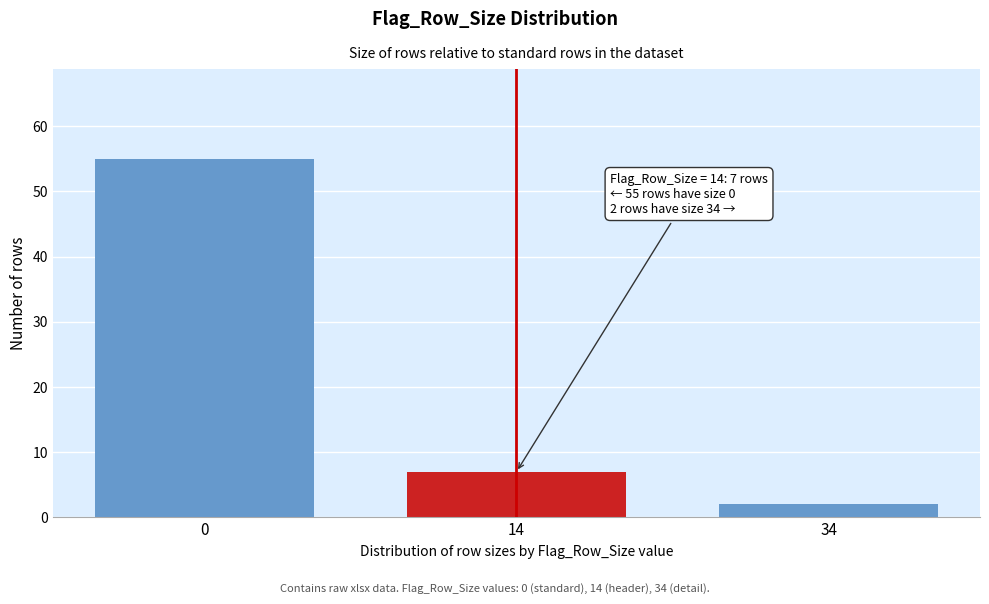

Reading left to right, list all the values displayed in this chart.

0=55	14=7	34=2